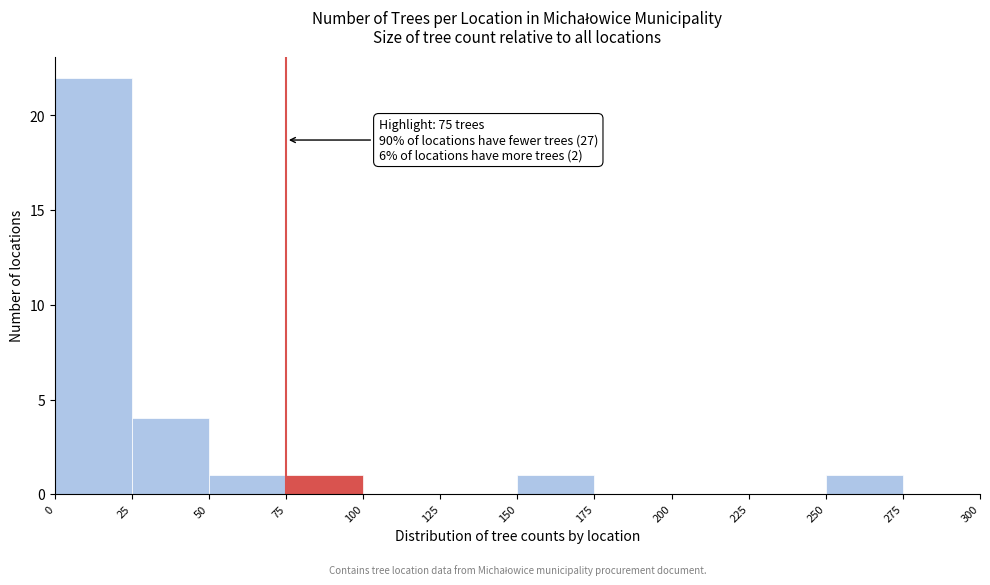

Which range on the x-axis has the tallest bar?

0 to 25